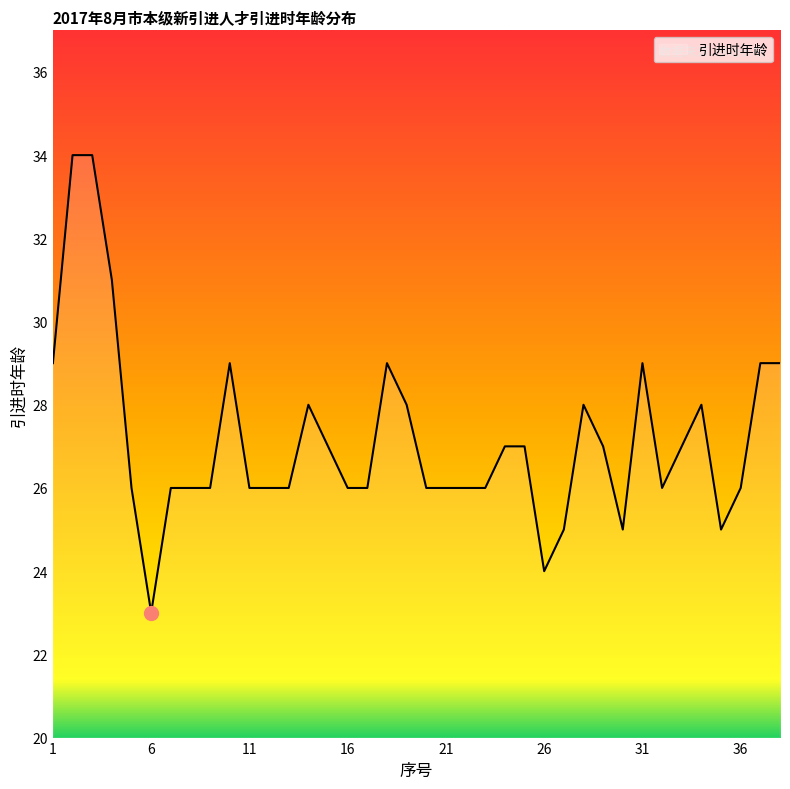

Does the chart display data point markers on the line(s)?

No